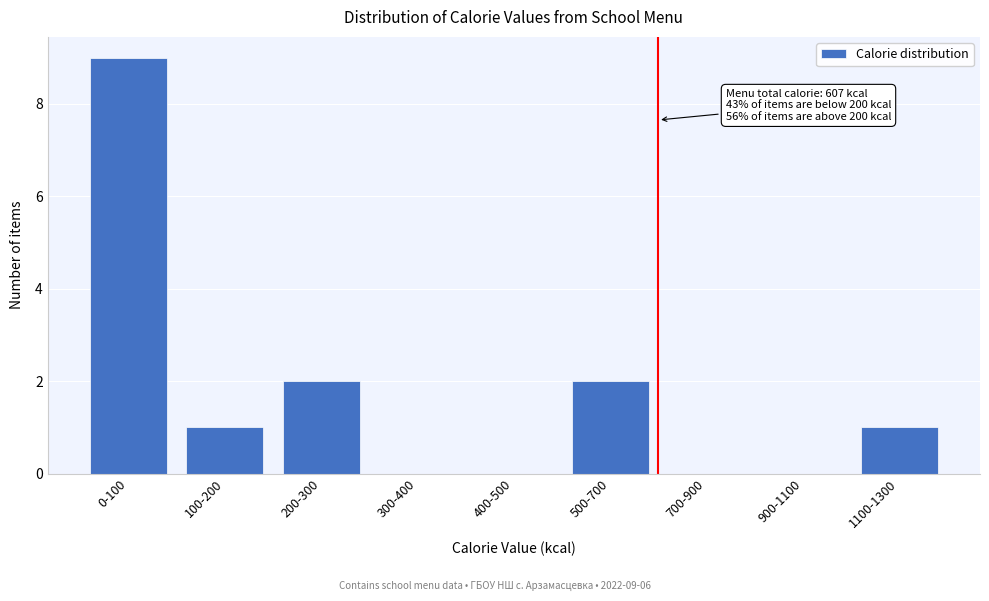

Reading right to left, what are all the values shown in this chart?

1100-1300=1	900-1100=0	700-900=0	500-700=2	400-500=0	300-400=0	200-300=2	100-200=1	0-100=9